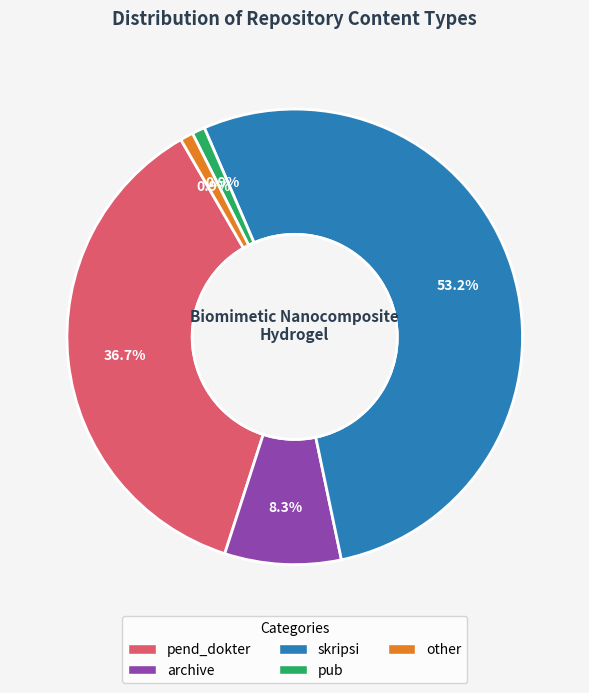

The skripsi slice represents 66% of the pie. True or false?

False